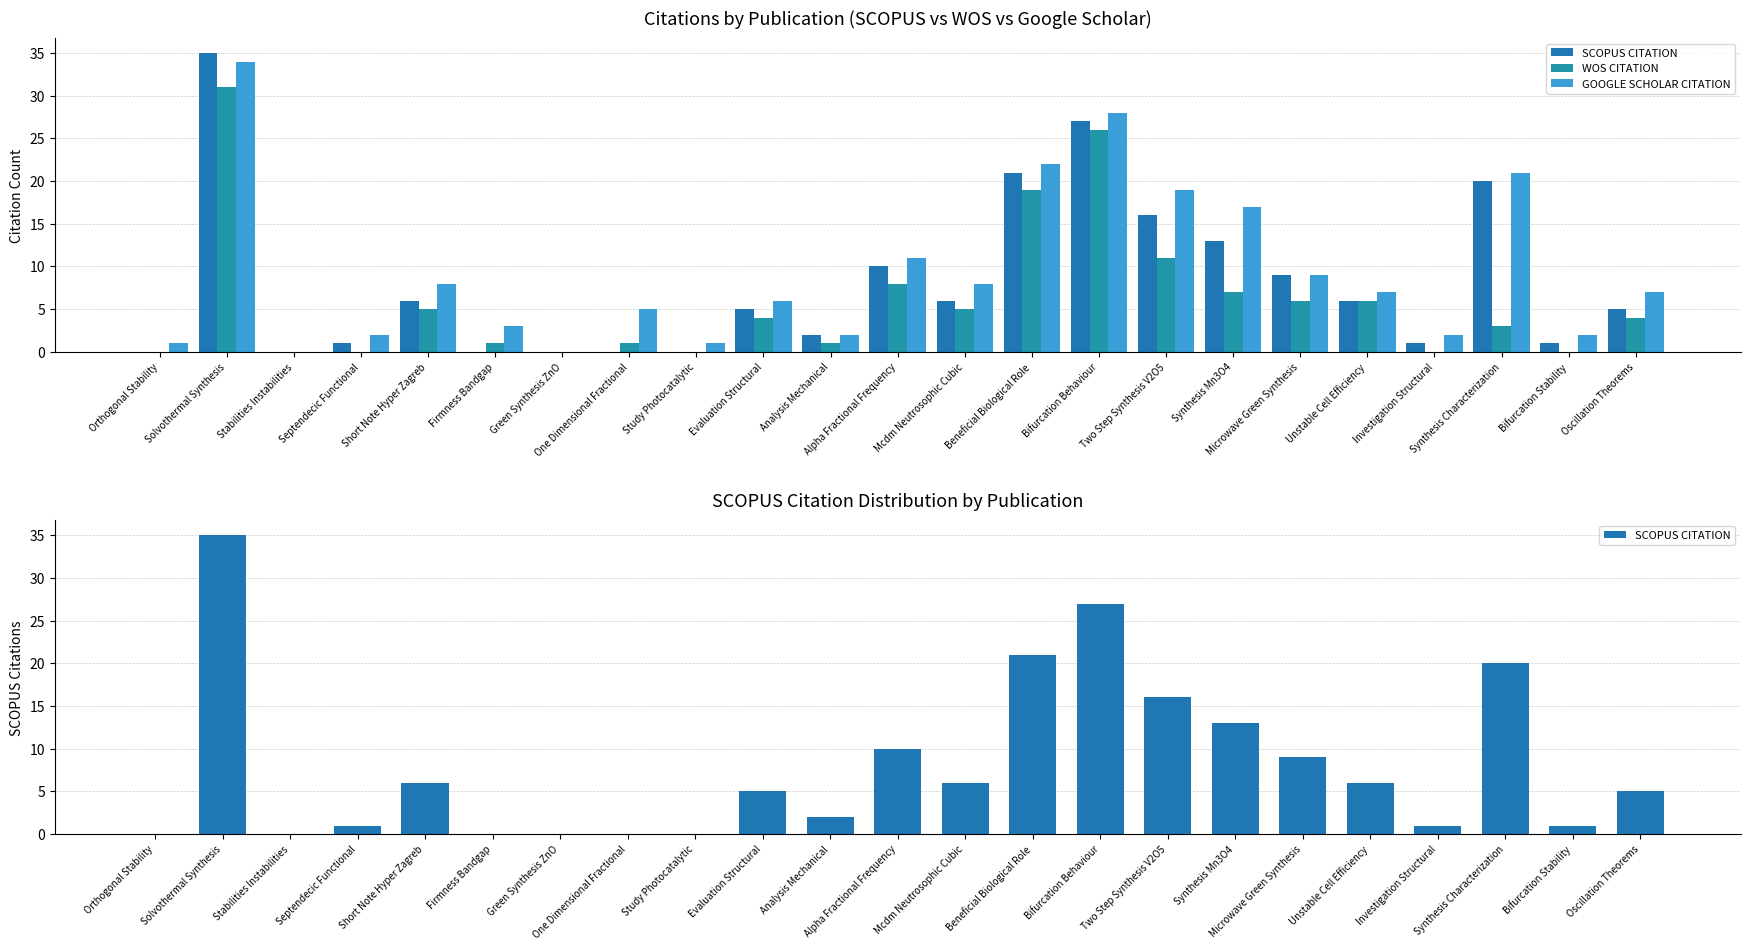

The SCOPUS CITATION series shows 0 at Stabilities Instabilities. True or false?

True